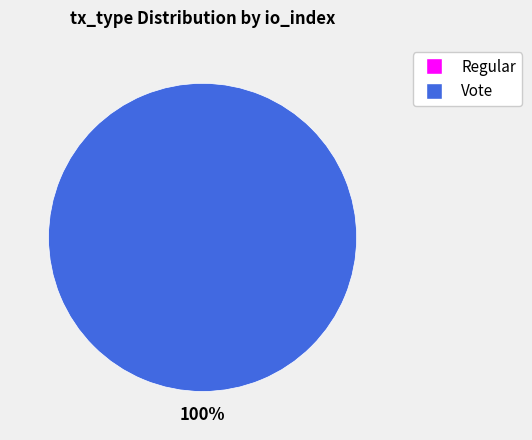

To the nearest percent, what is the average slice percentage?

50%